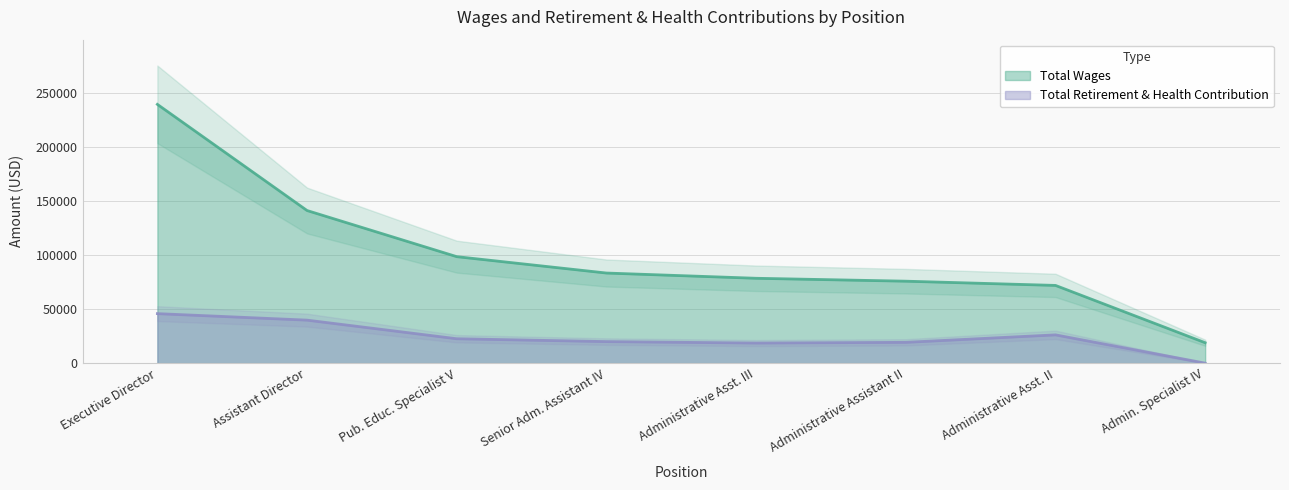

Is the value of Total Wages at Administrative Asst. II greater than the value of Total Retirement & Health Contribution at Admin. Specialist IV?

Yes